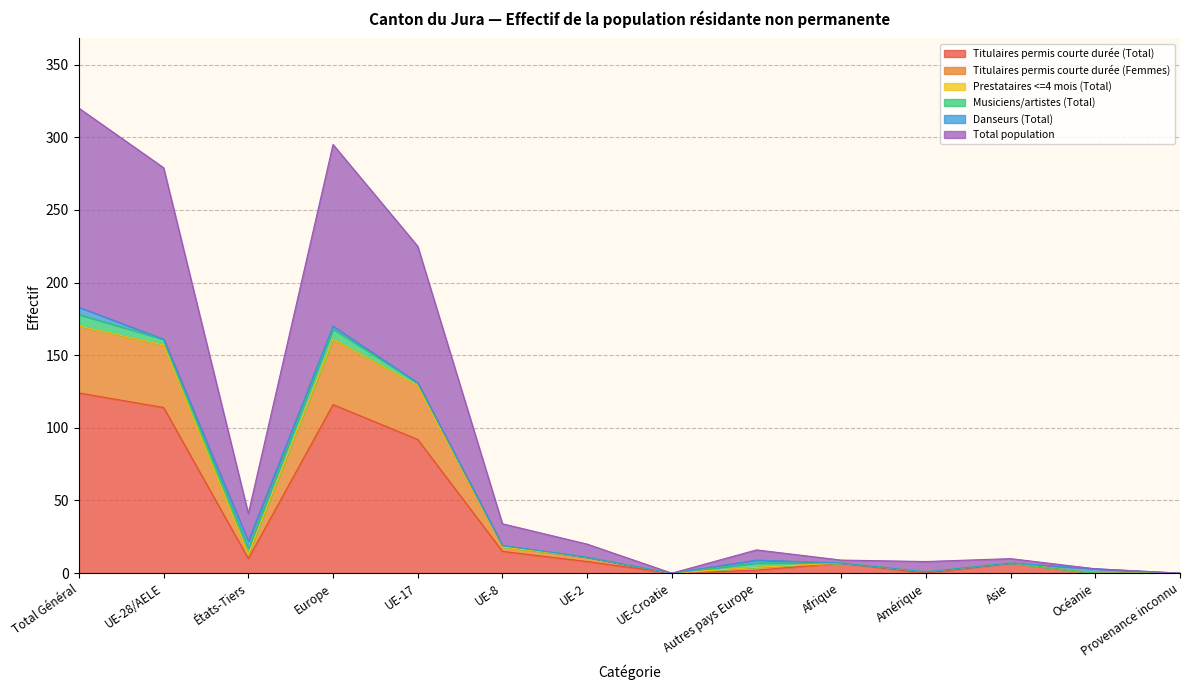

Does the chart have visible grid lines?

Yes